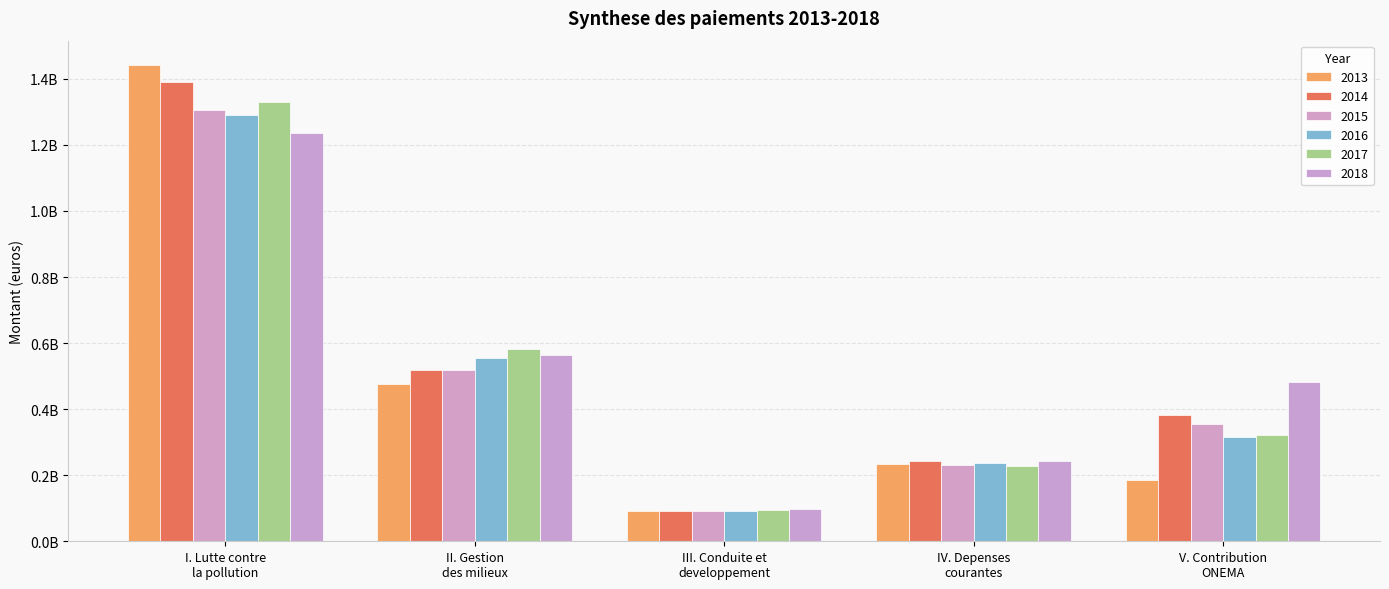

Between III. Conduite et
developpement and II. Gestion
des milieux, which is larger?

II. Gestion
des milieux